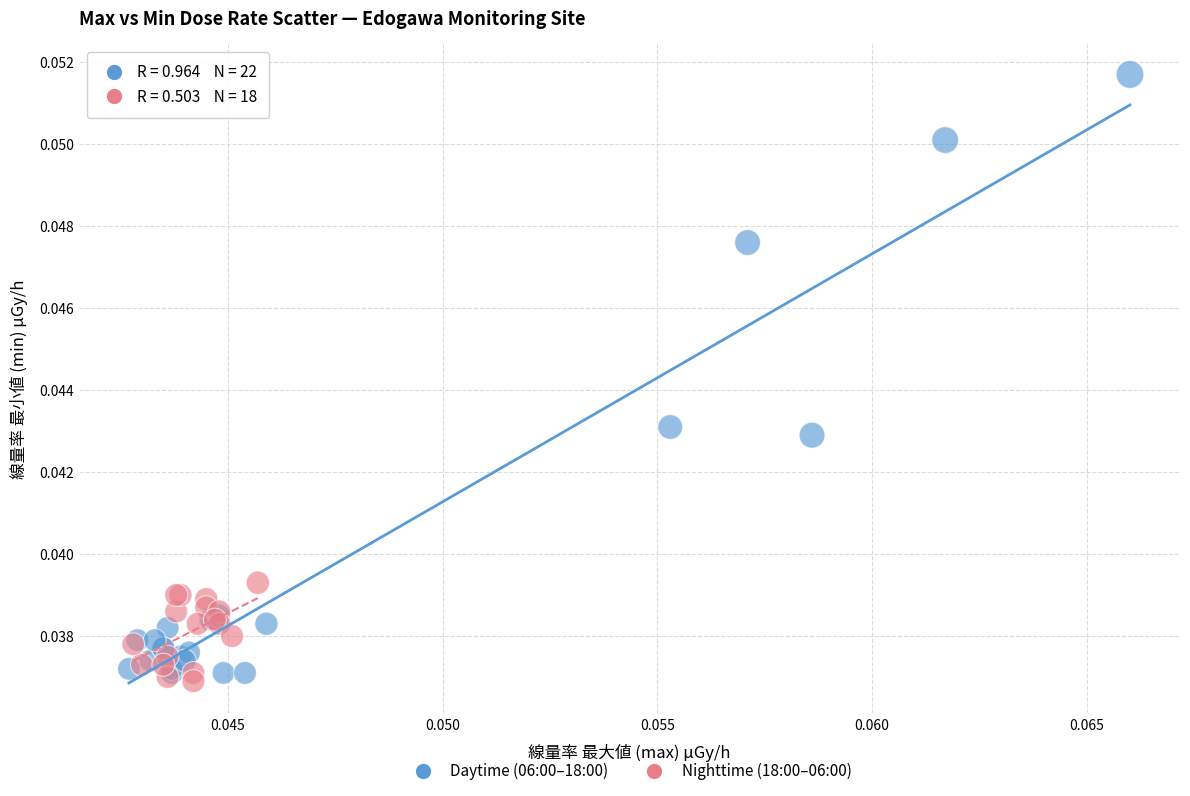

What are all the series names shown in the legend?

Daytime (06:00–18:00), Nighttime (18:00–06:00)